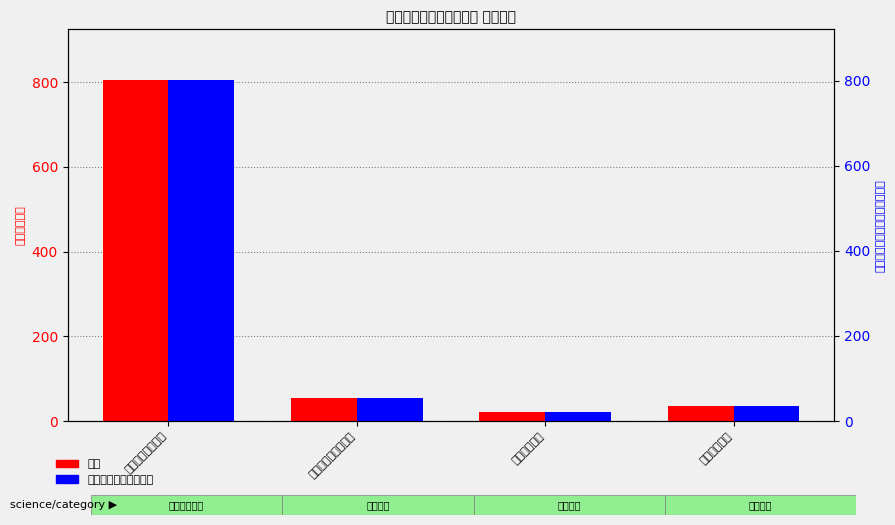

What is the sum of the 一般公共预算拨款收入 values at 卫生健康支出 and 住房保障支出?

56.8